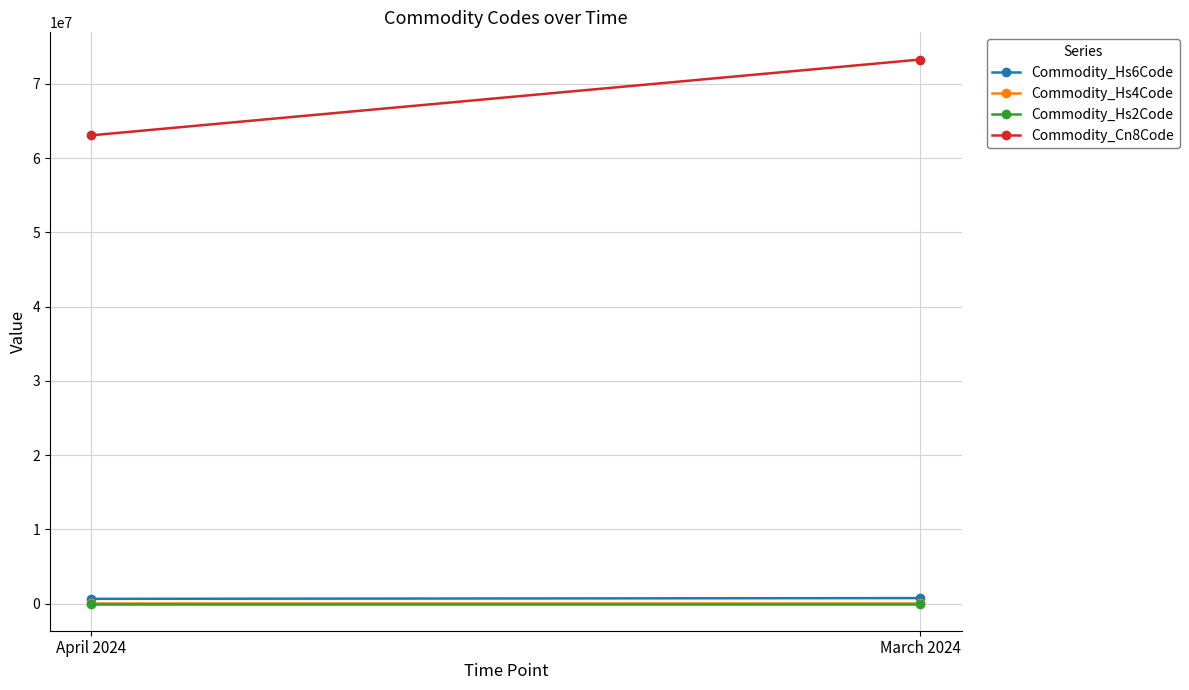

Which category has the lowest value across all series?

April 2024